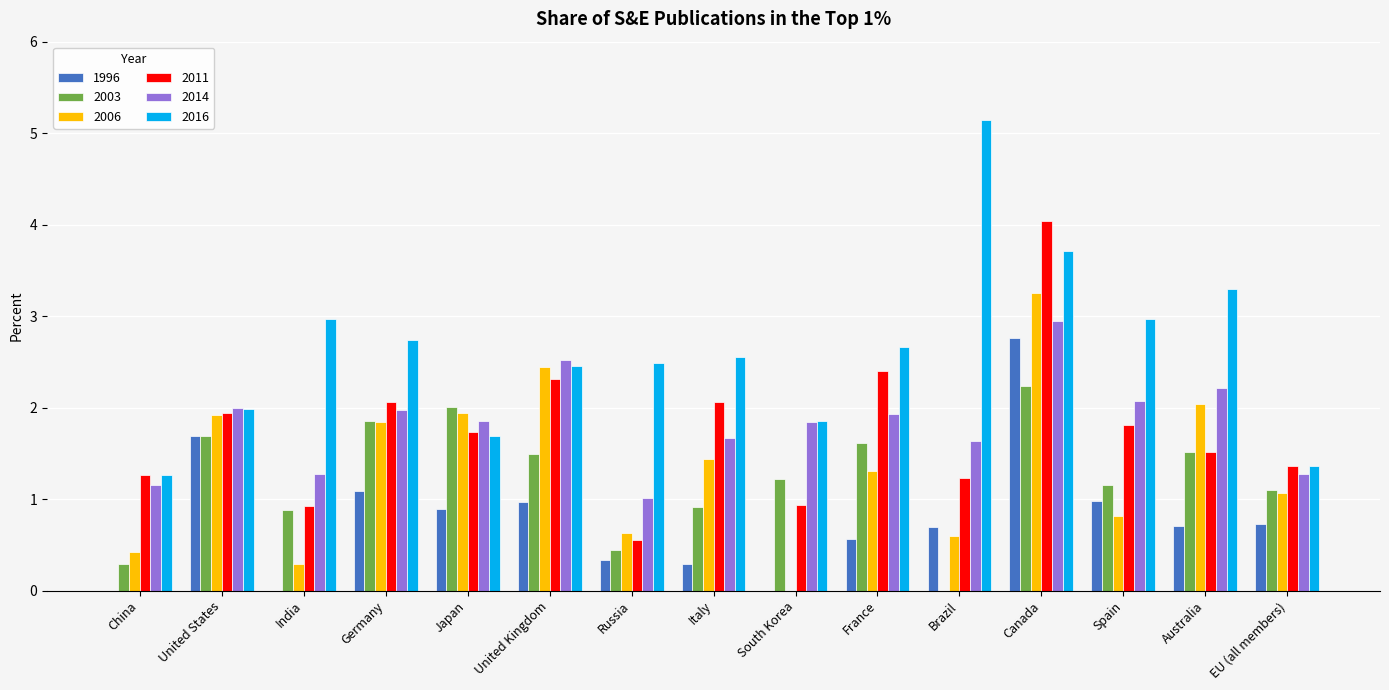

How many series are shown in this chart?

6